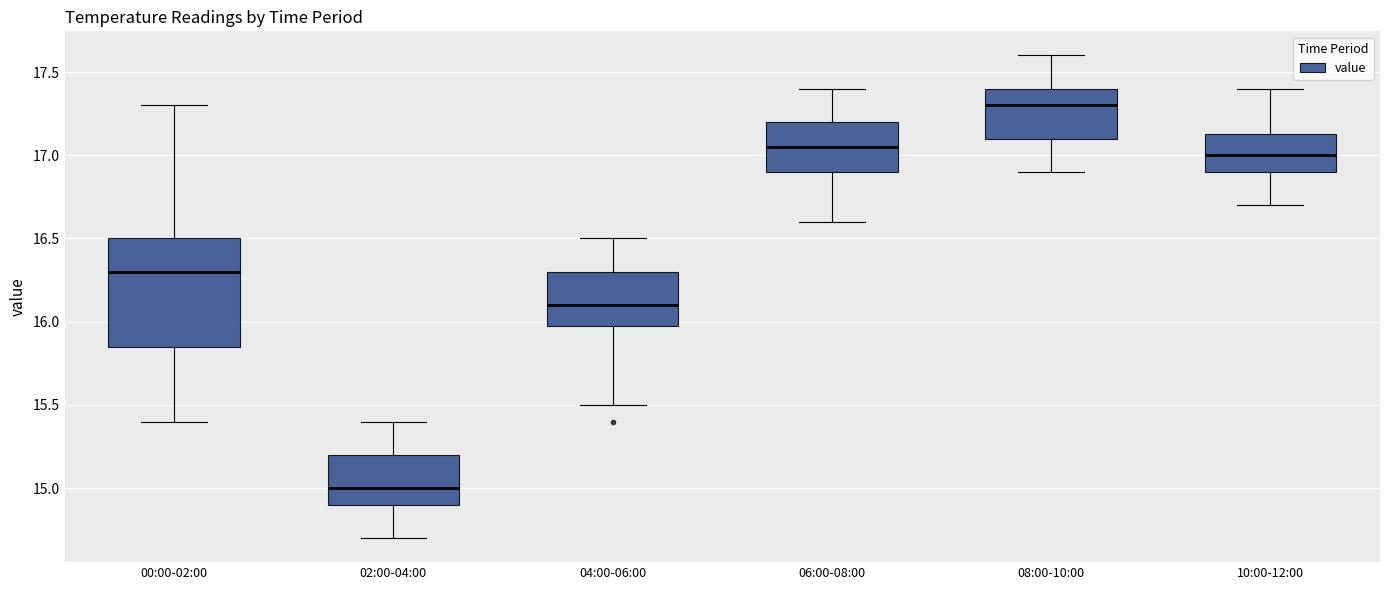

Which box's median line is the lowest?

02:00-04:00